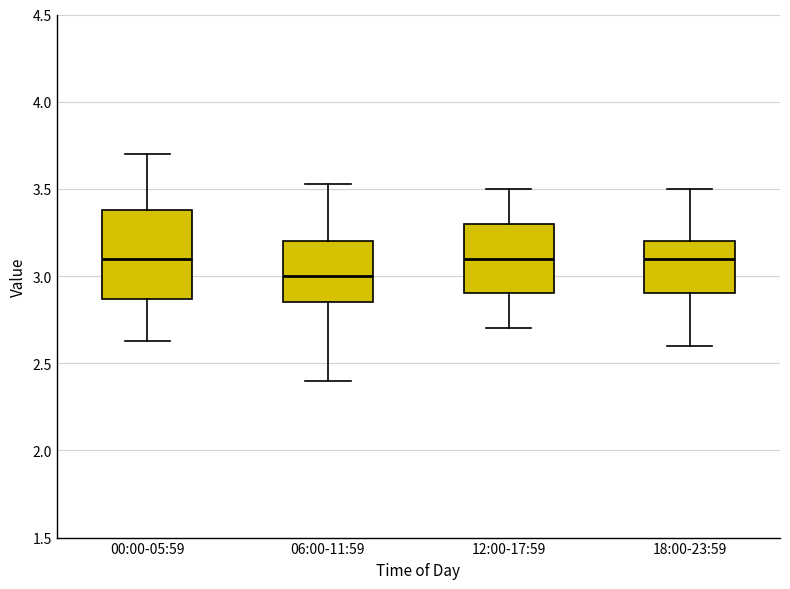

Which box has the lowest median line?

06:00-11:59